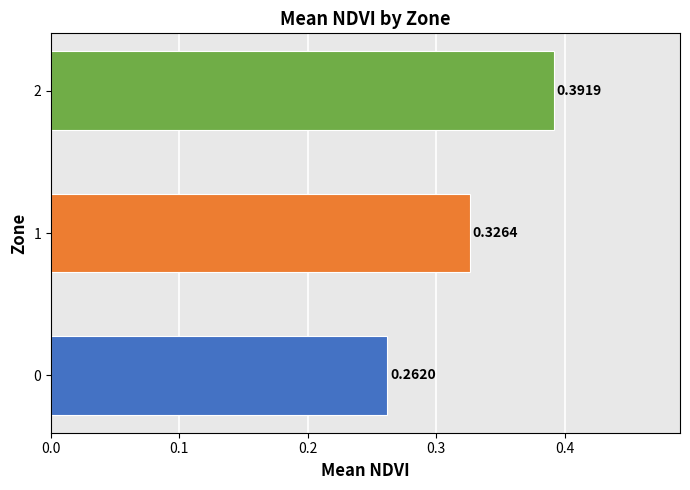

What is the change in value from 0 to 1?

+0.1